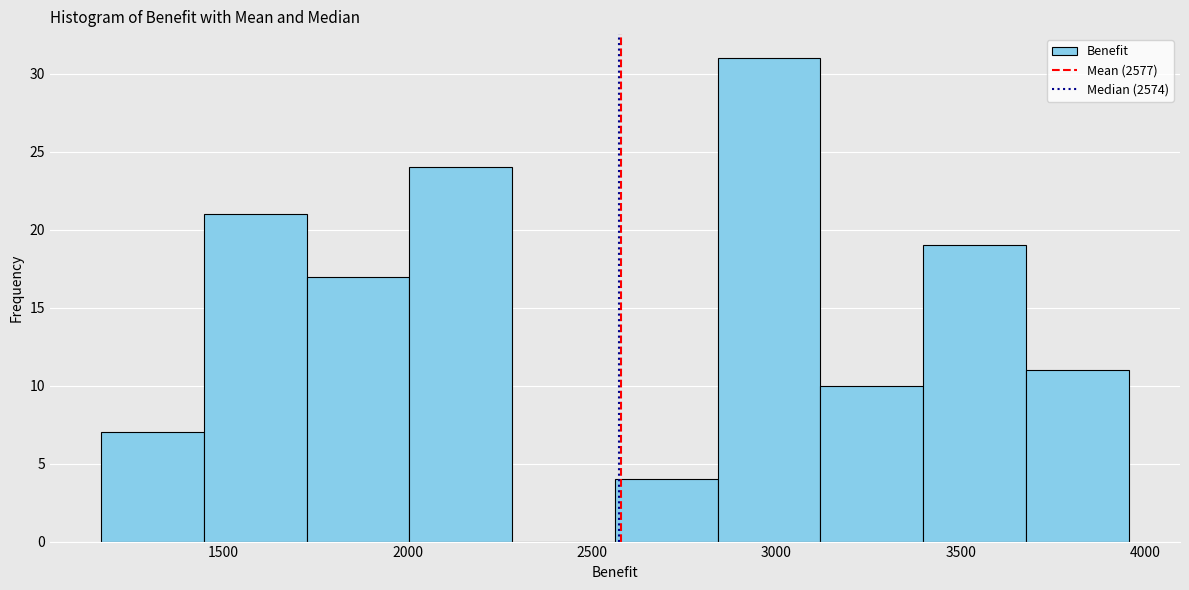

Reading left to right, transcribe this chart: for each bar, give the range it covers on the x-axis and its height. Neither the bar edges nor the heights are printed on the chart, so give them approximately, as read against the axes.

1150 to 1450: 7
1450 to 1750: 21
1750 to 2000: 17
2000 to 2300: 24
2300 to 2550: 0
2550 to 2850: 4
2850 to 3100: 31
3100 to 3400: 10
3400 to 3700: 19
3700 to 3950: 11